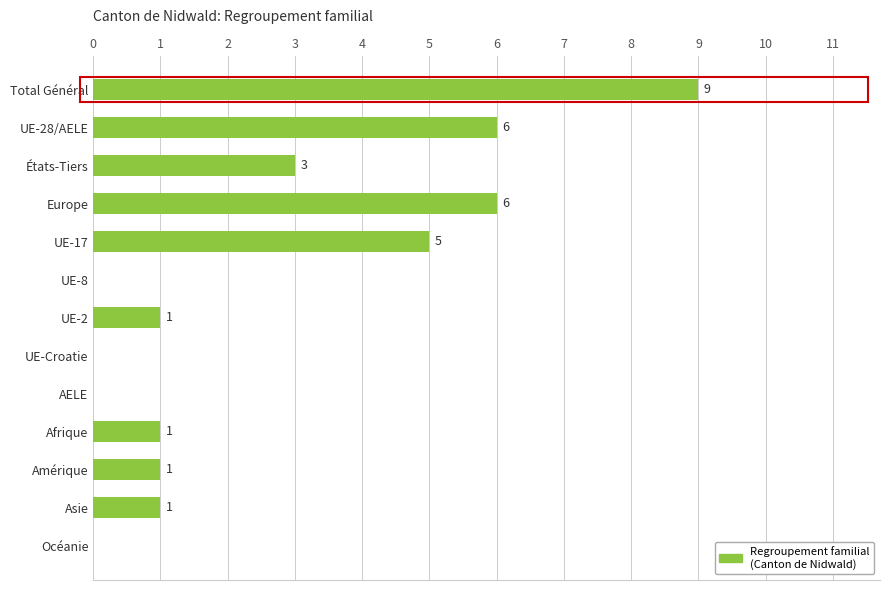

Which category has the highest value across all series?

Total Général